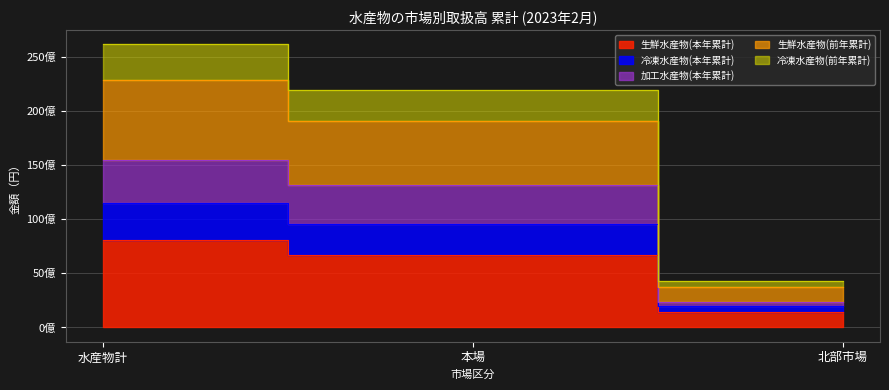

The 冷凍水産物(前年累計) series shows 4260250306 at 北部市場. True or false?

True